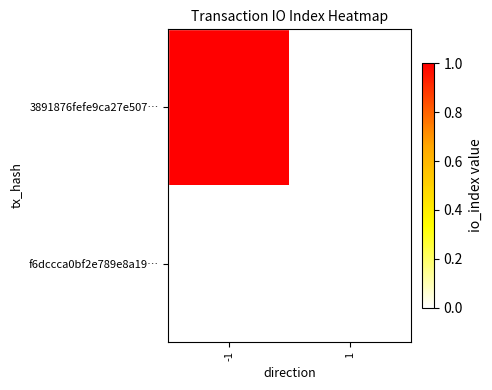

Reading right to left, transcribe all the data shown in this chart.

3891876fefe9ca27e507…: 1=0	-1=1
f6dccca0bf2e789e8a19…: 1=0	-1=0